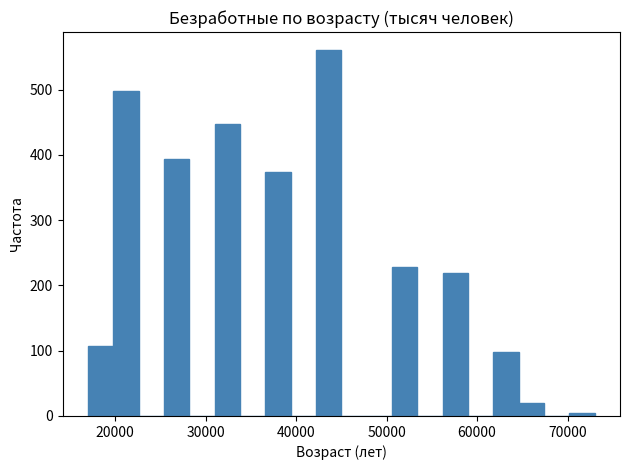

Read against the x-axis, roughly where is the centre of the tallest bar?

44000